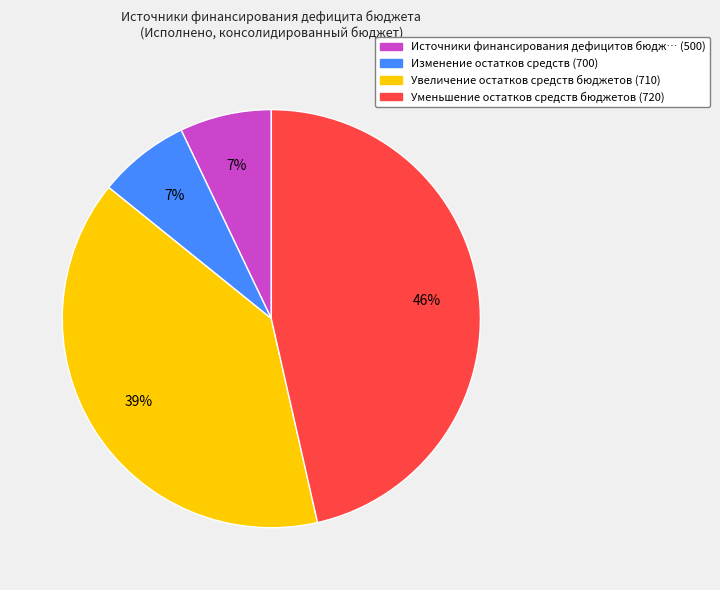

To the nearest percent, what is the average slice percentage?

25%